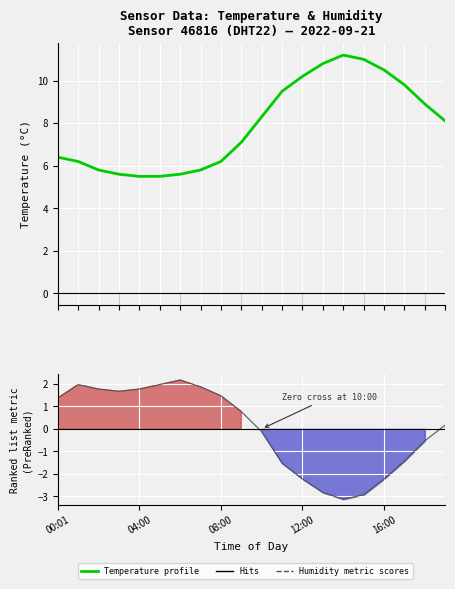

Which category has the highest value across all series?

14